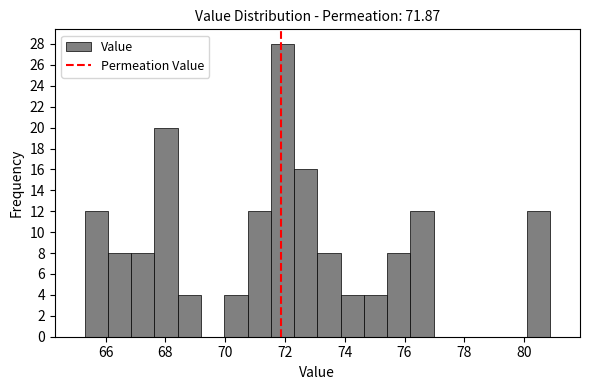

Read against the x-axis, roughly where is the centre of the tallest bar?

72.0